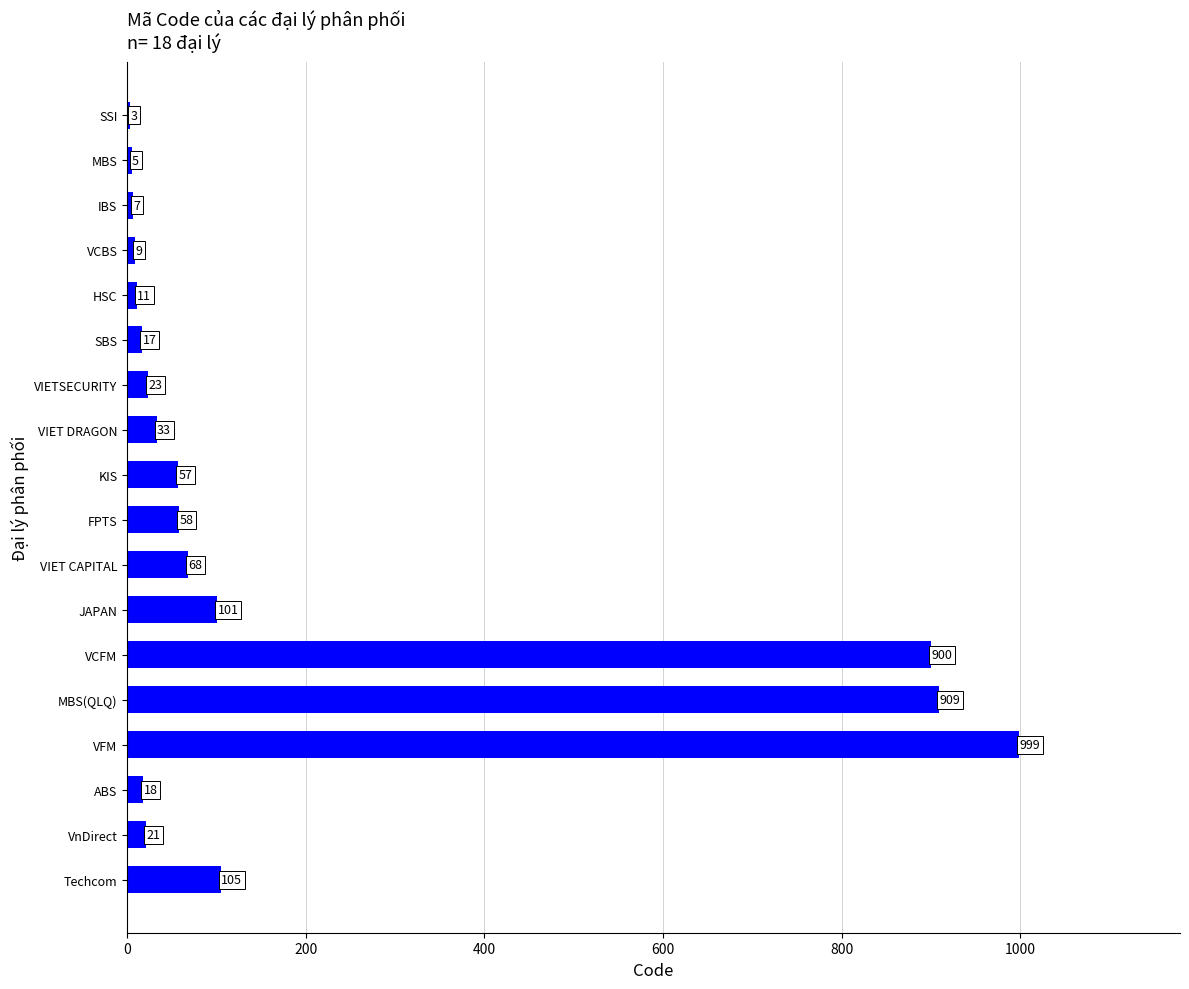

Reading top to bottom, what are all the values shown in this chart?

SSI=3	MBS=5	IBS=7	VCBS=9	HSC=11	SBS=17	VIETSECURITY=23	VIET DRAGON=33	KIS=57	FPTS=58	VIET CAPITAL=68	JAPAN=101	VCFM=900	MBS(QLQ)=909	VFM=999	ABS=18	VnDirect=21	Techcom=105